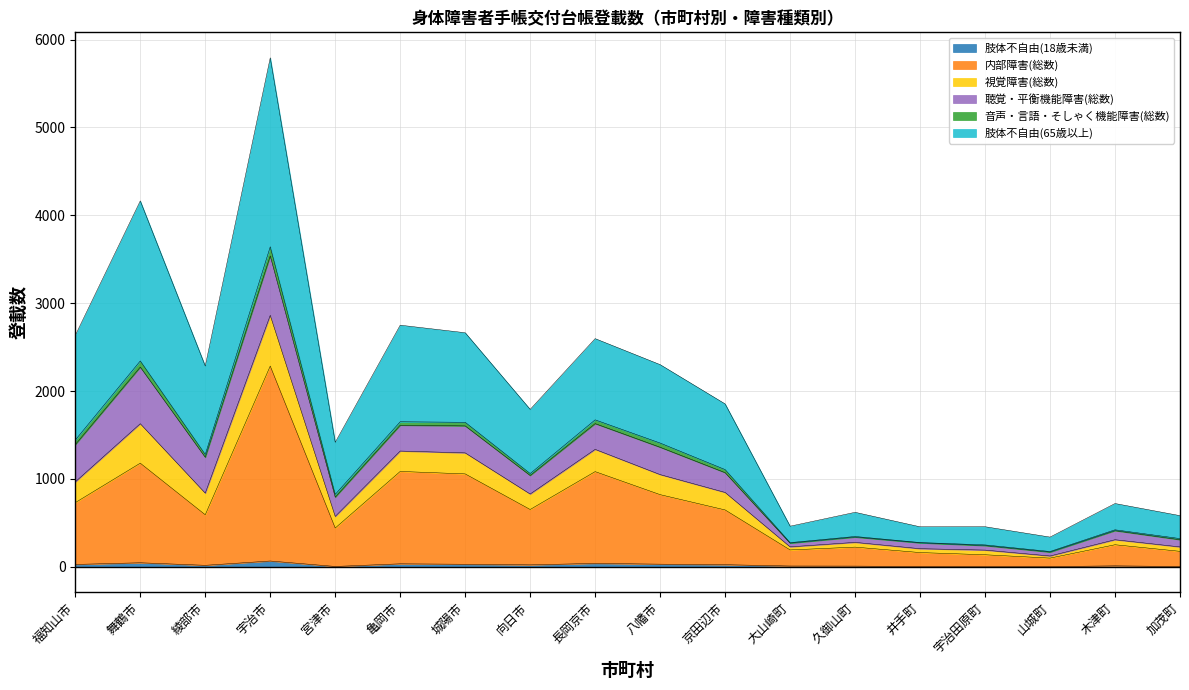

At which category is the sum across all series the highest?

宇治市